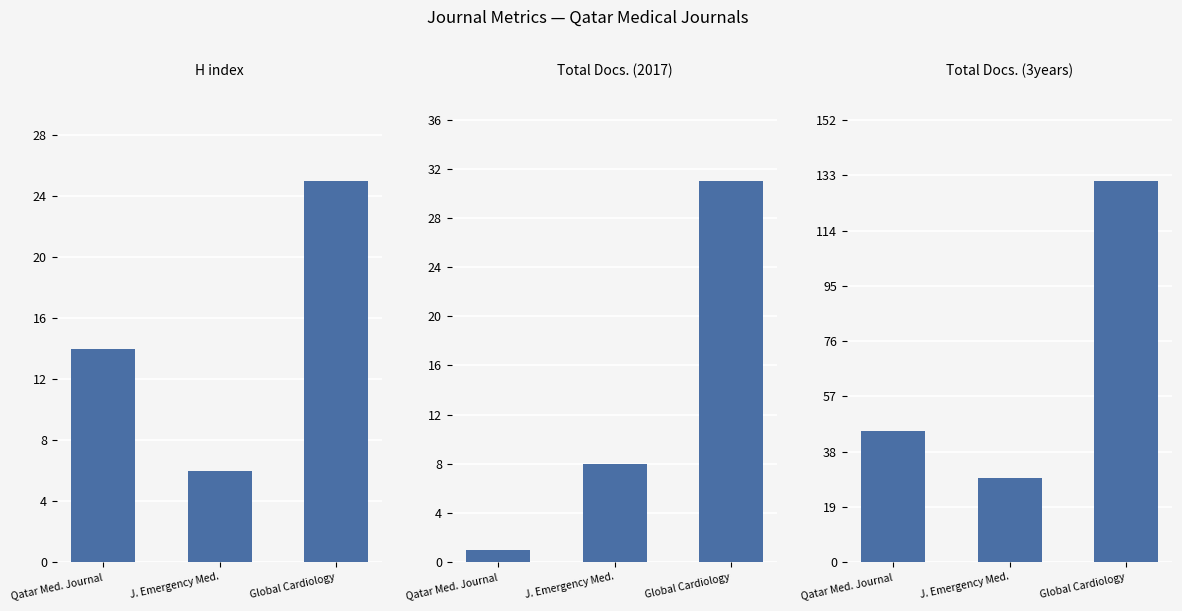

Which series has the largest total across all categories?

Total Docs. (3years)